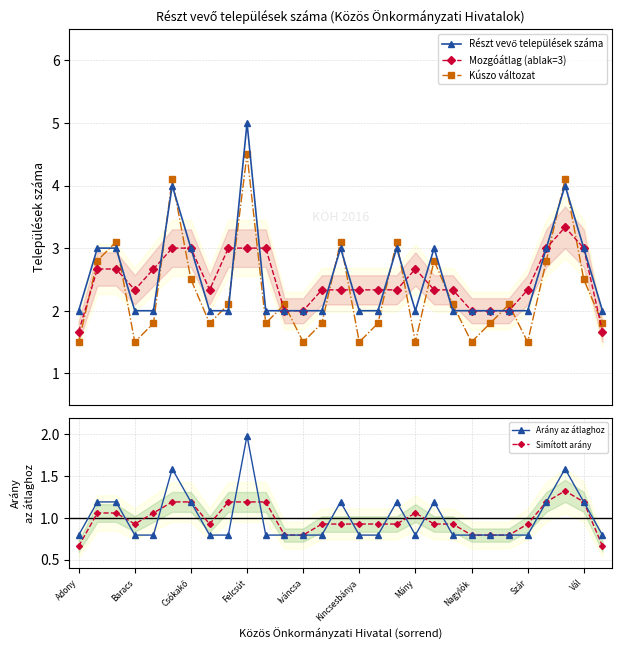

What is the minimum value for Arány az átlaghoz?

0.8